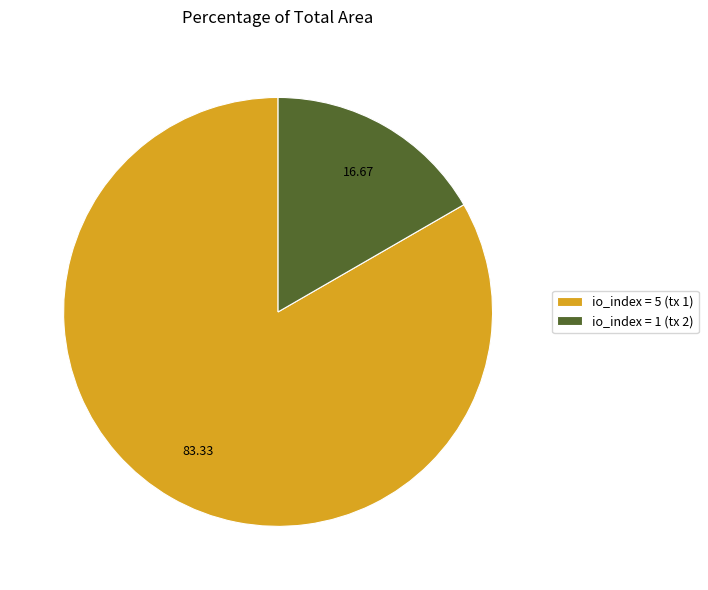

Between io_index = 5 (tx 1) and io_index = 1 (tx 2), which is larger?

io_index = 5 (tx 1)